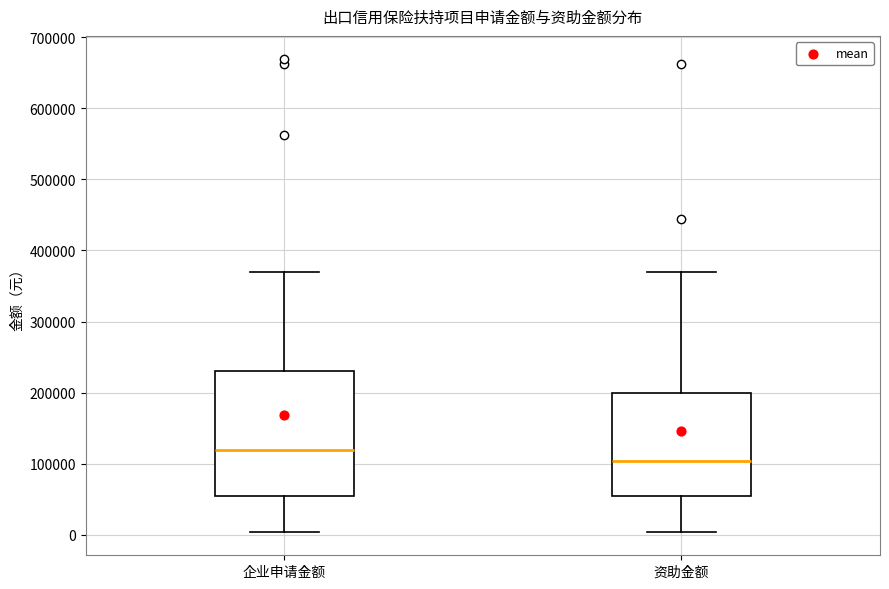

Where does the median line of the box for 资助金额 sit on the y-axis? The values are not printed on the chart, so give them approximately, as read against the axis.

100000